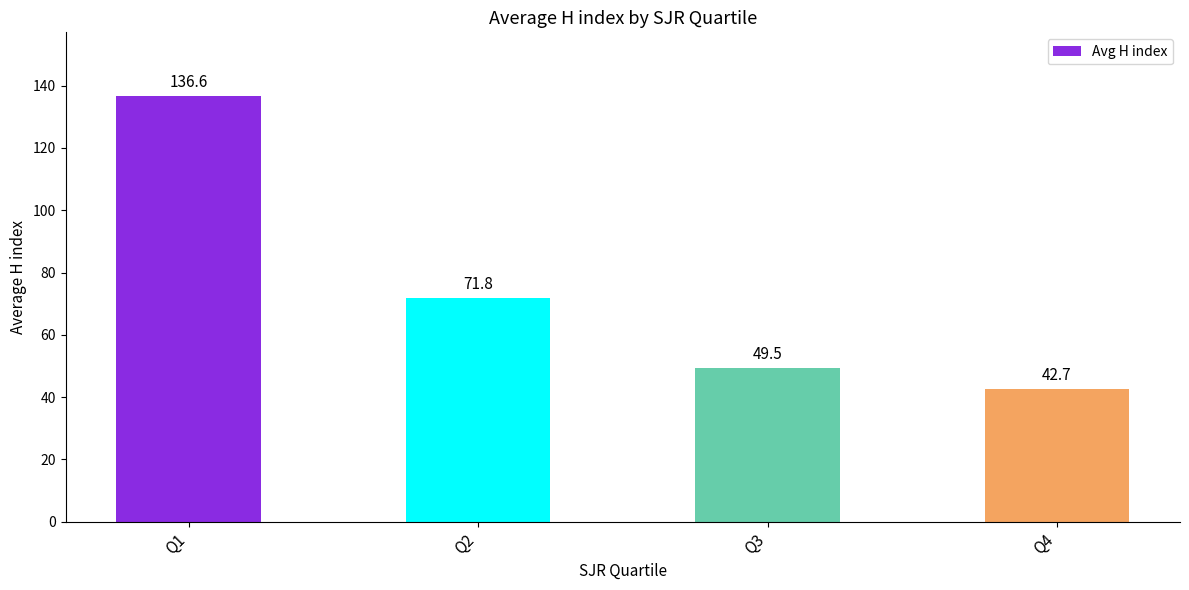

How many data points does each series have?

4